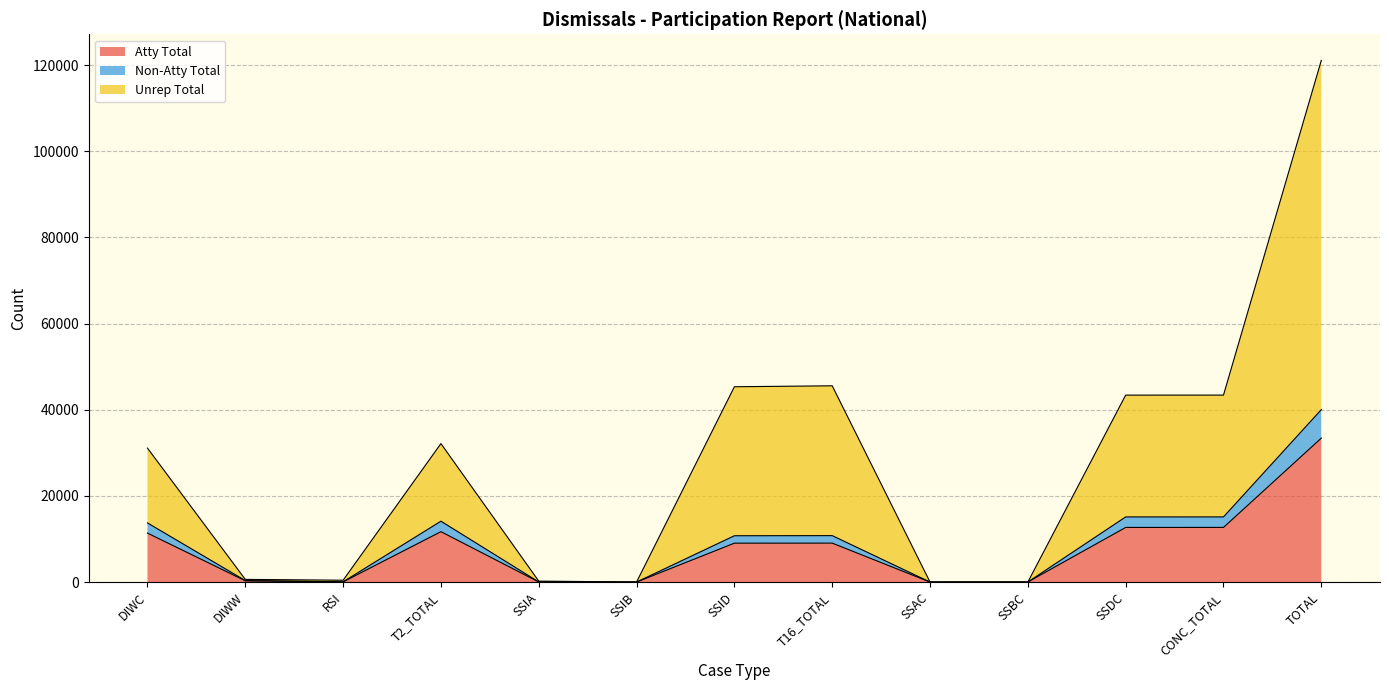

True or false: Unrep Total and Atty Total cross at least once.

False